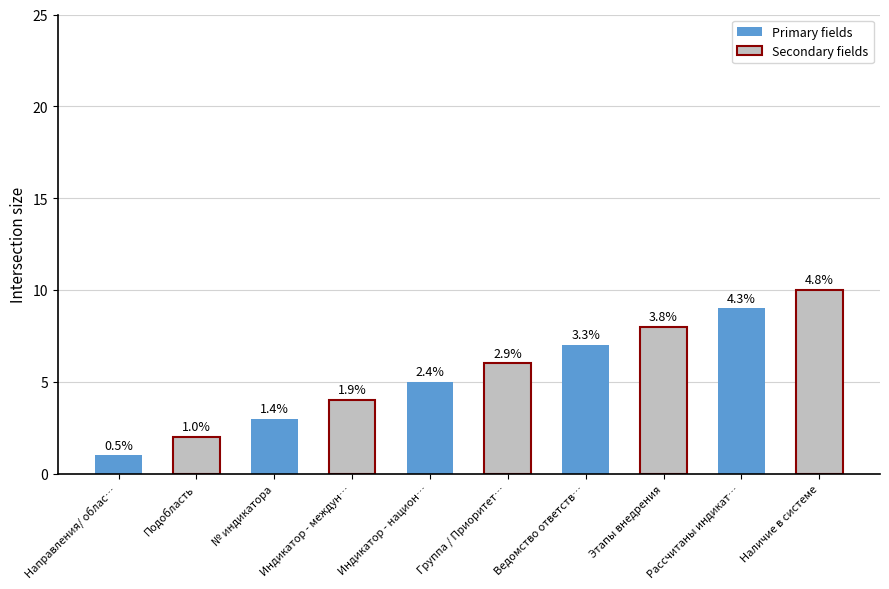

Which has a higher value, Направления/ облас… or Этапы внедрения?

Этапы внедрения